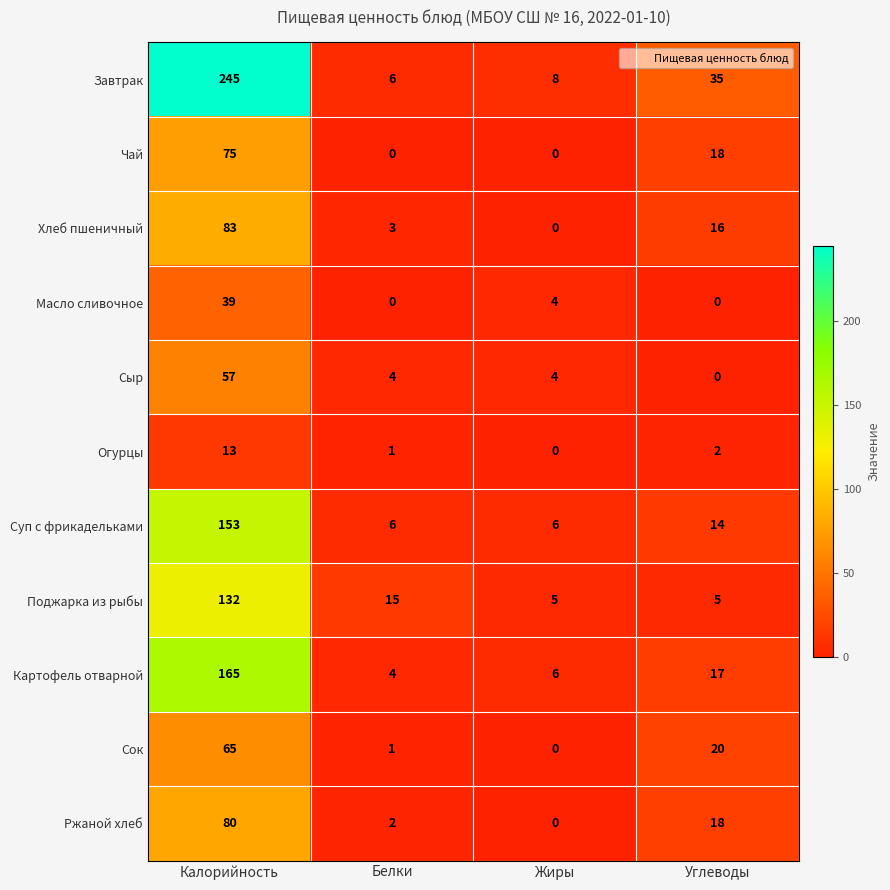

How many series are shown in this chart?

11